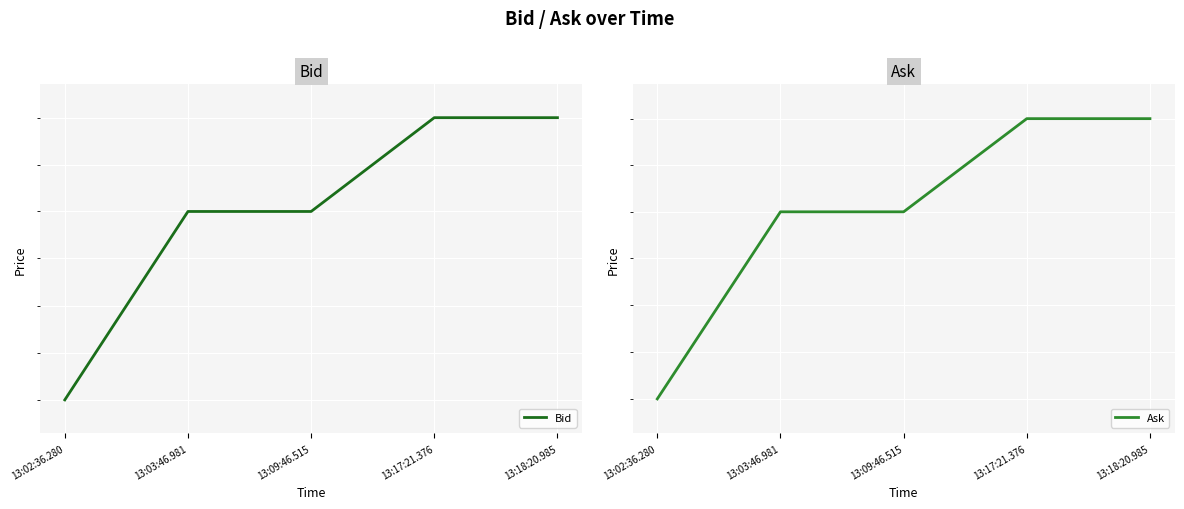

The value of Ask at 13:17:21.376 is 3.7. True or false?

True